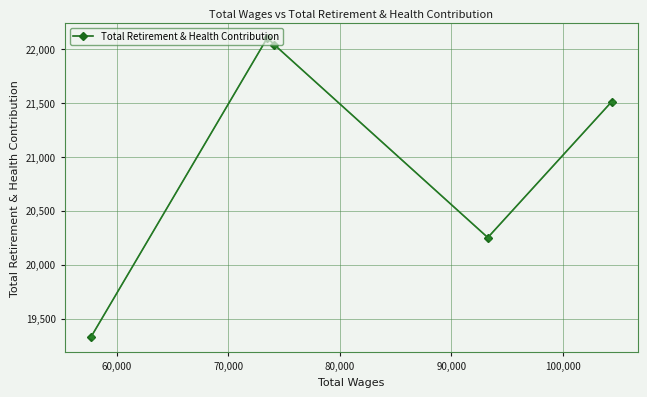

How many points are lower than both their immediate neighbors (excluding endpoints)?

1